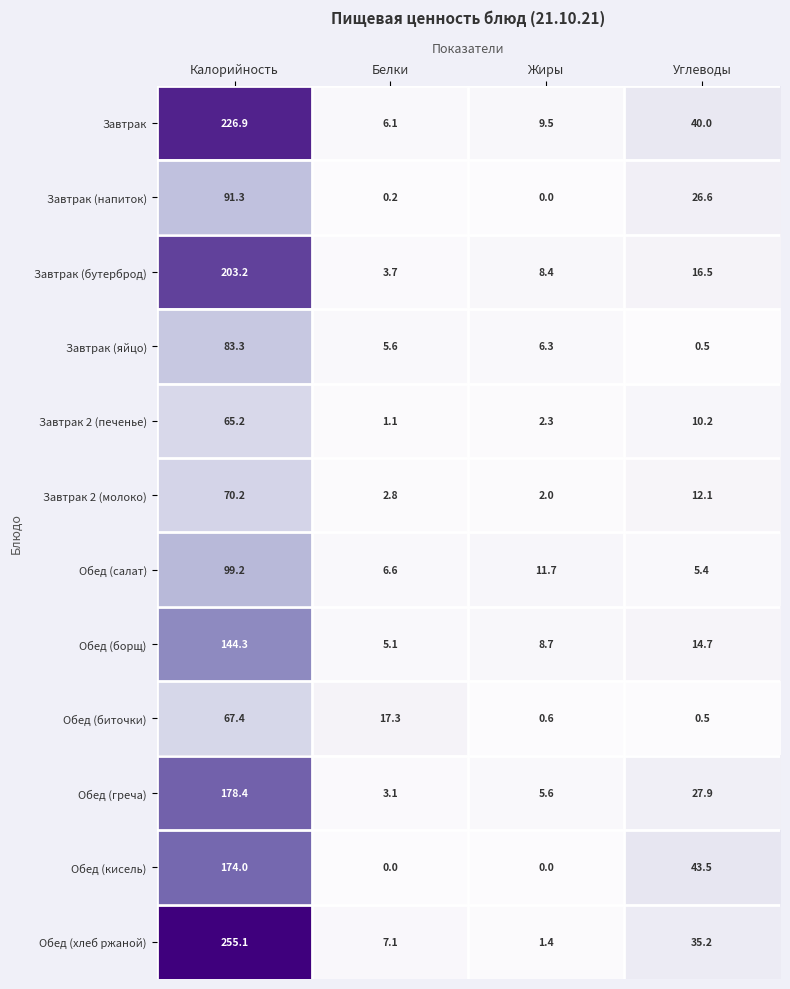

What is the total value across all series at Калорийность?

1658.5